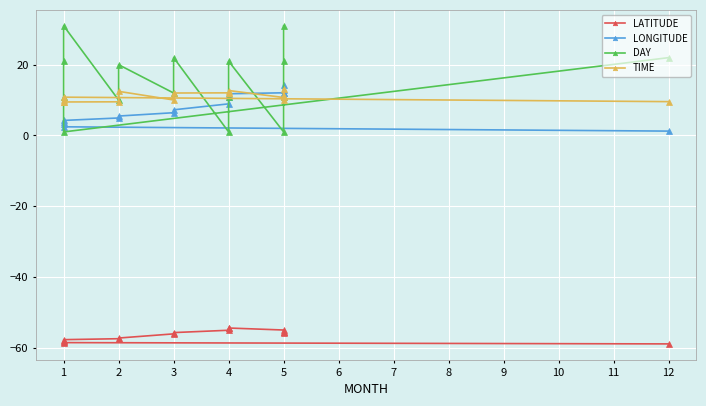

Which series has the largest range (max minus min)?

DAY